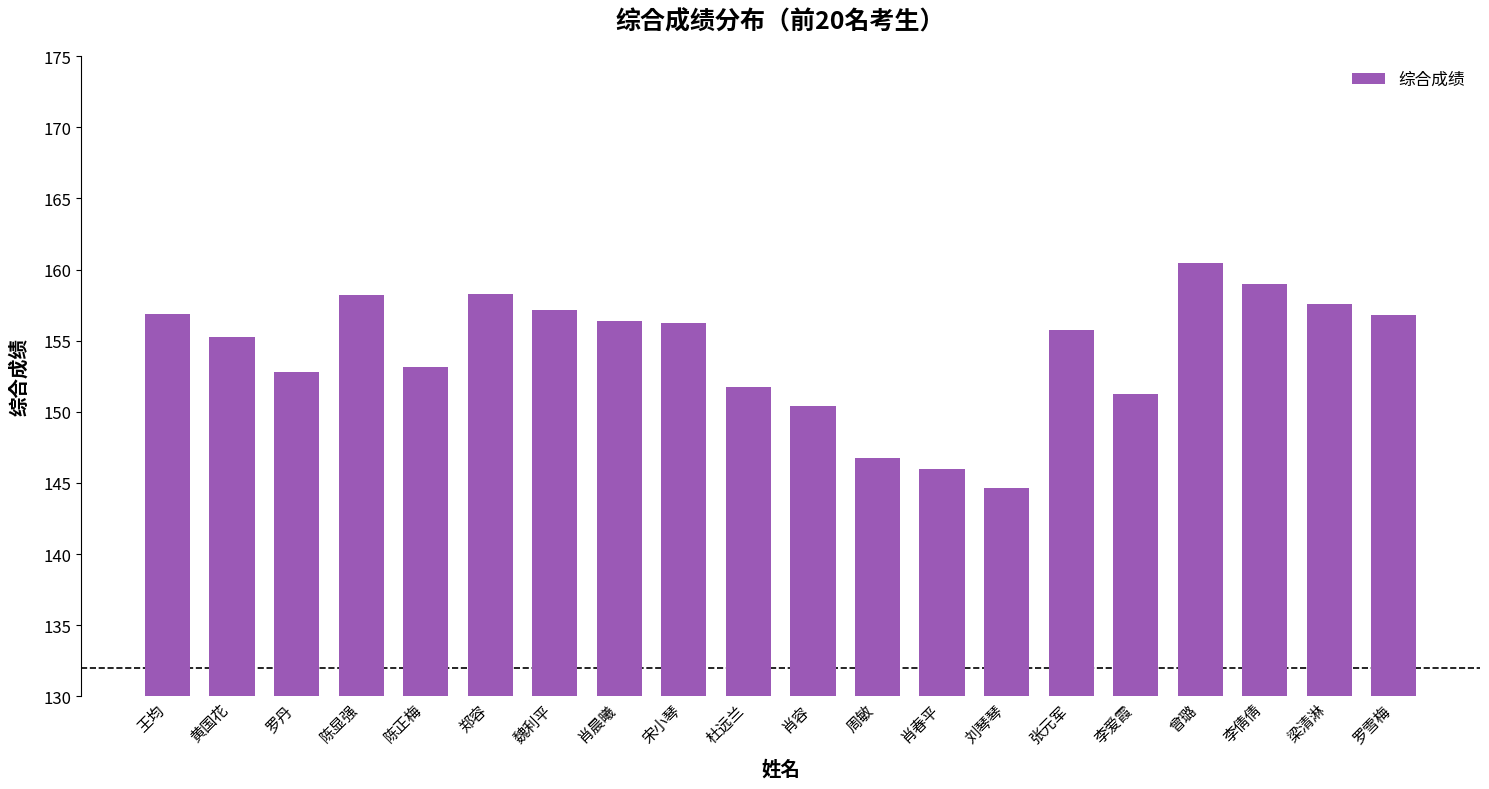

What value does the data have at 张元军?

155.7